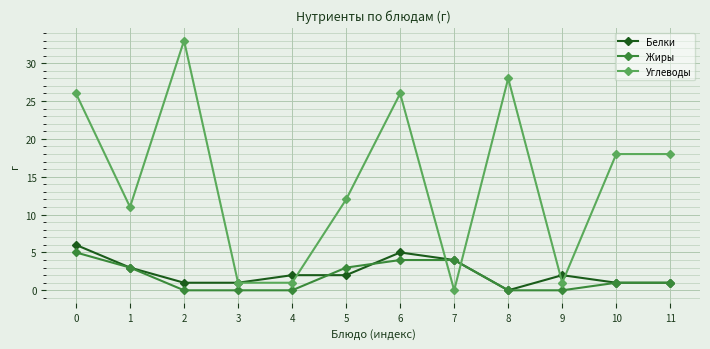

What is the value of the Углеводы point at the 9th from the left?

28